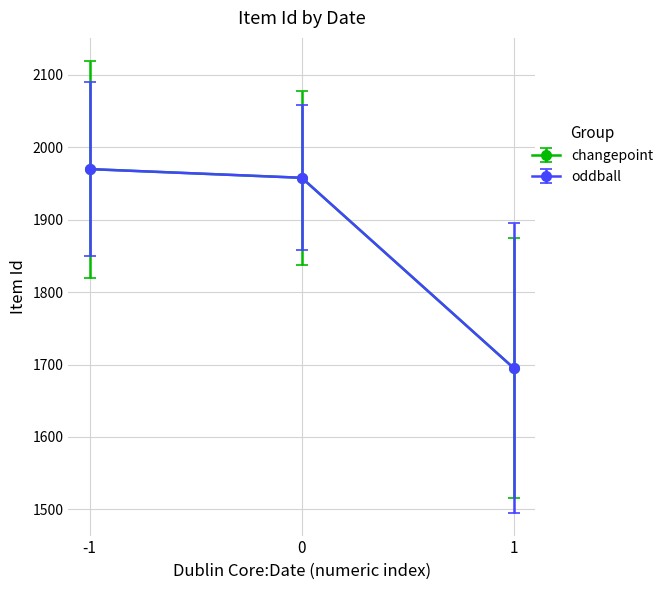

Reading left to right, extract all data points from this chart.

changepoint: 1970	1958	1695
oddball: 1970	1958	1695